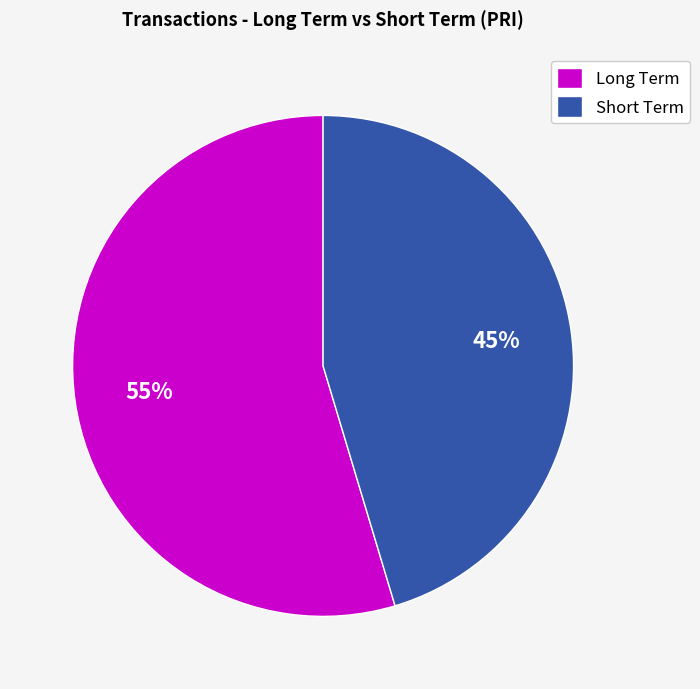

What is the smallest slice in the pie chart?

Short Term